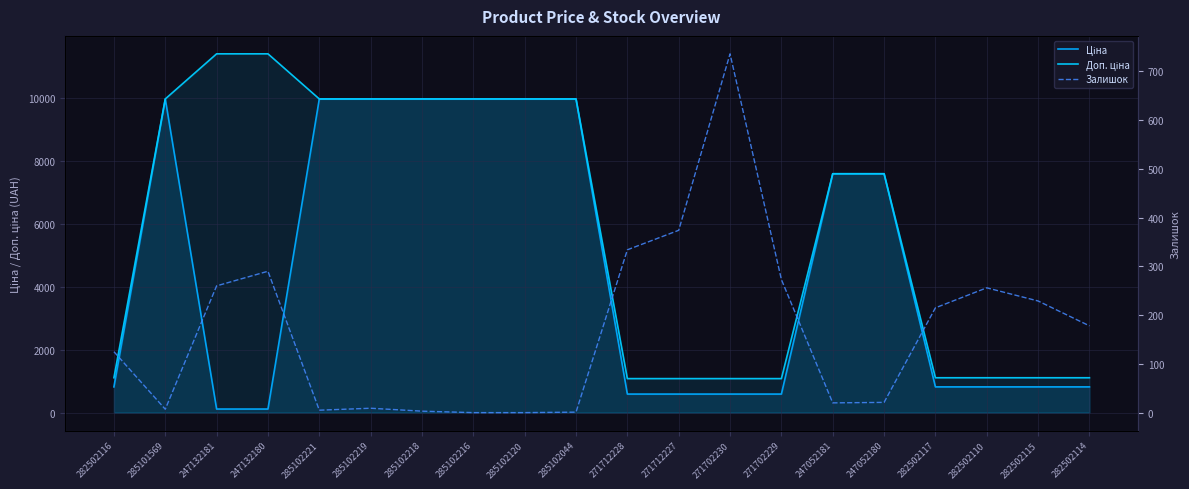

The value of Доп. ціна at 271702229 is 1081.7. True or false?

True